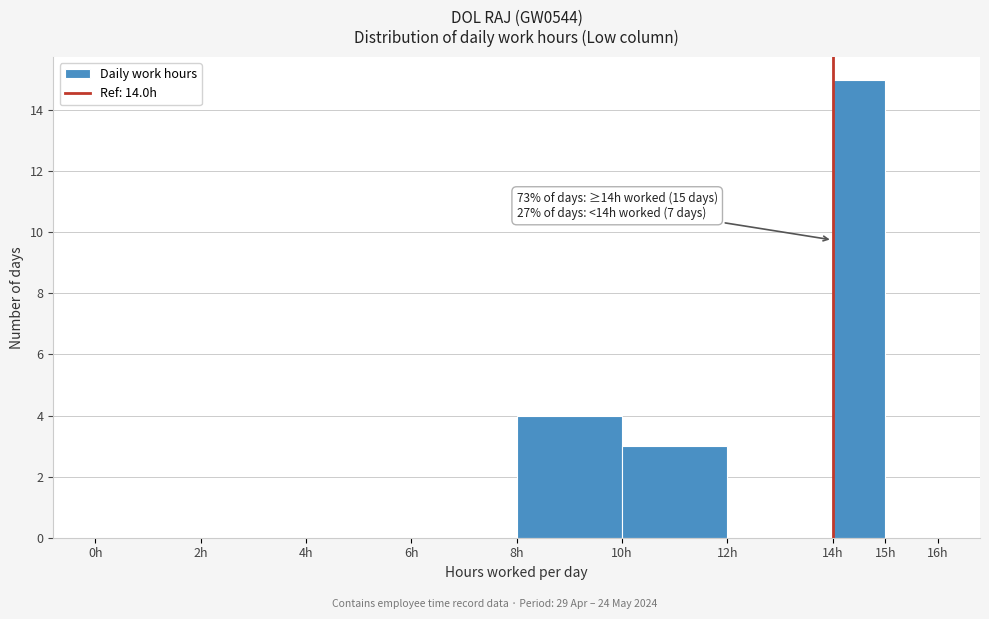

Over which range of the x-axis is the bar tallest?

14 to 15